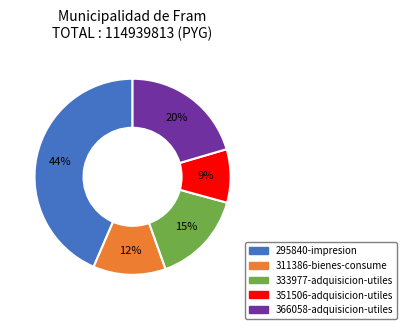

Does 351506-adquisicion-utiles represent more than half of the total?

No